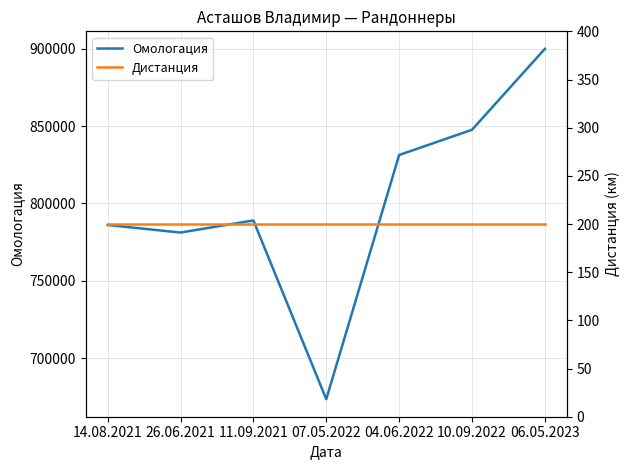

Between 26.06.2021 and 07.05.2022, which series saw the biggest shift?

Омологация